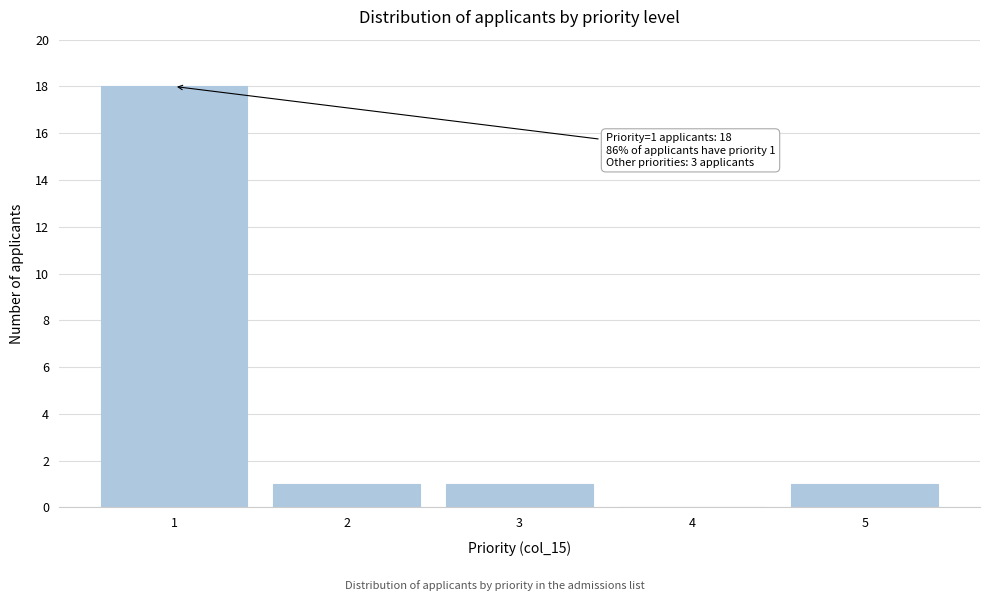

Reading left to right, what are all the values shown in this chart?

1=18	2=1	3=1	4=0	5=1